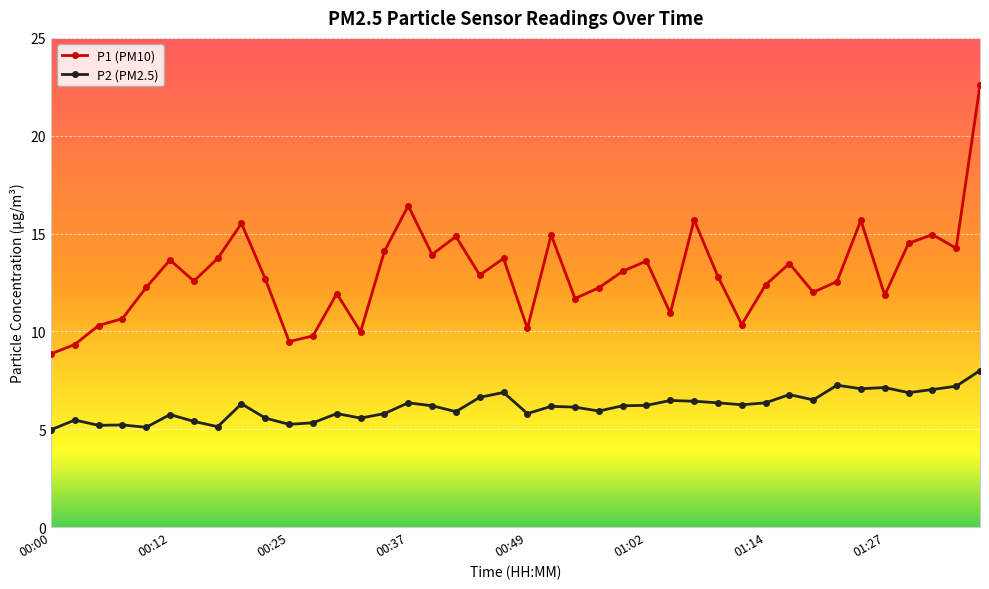

True or false: P1 (PM10) and P2 (PM2.5) cross at least once.

False